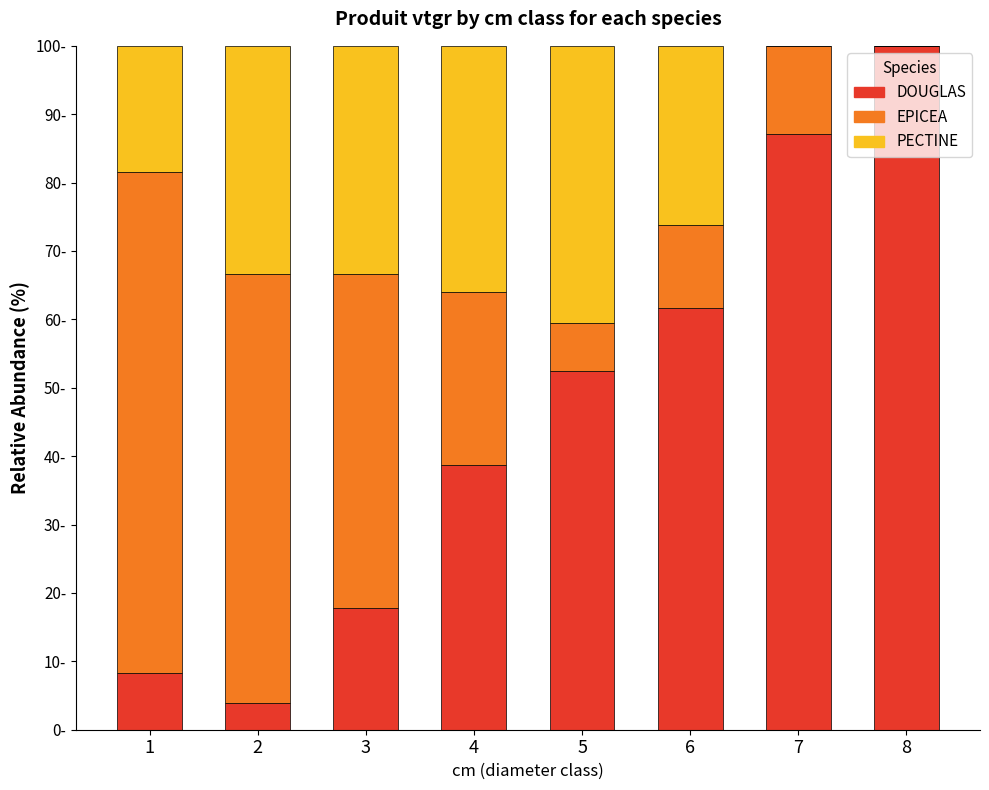

What are all the series names shown in the legend?

DOUGLAS, EPICEA, PECTINE